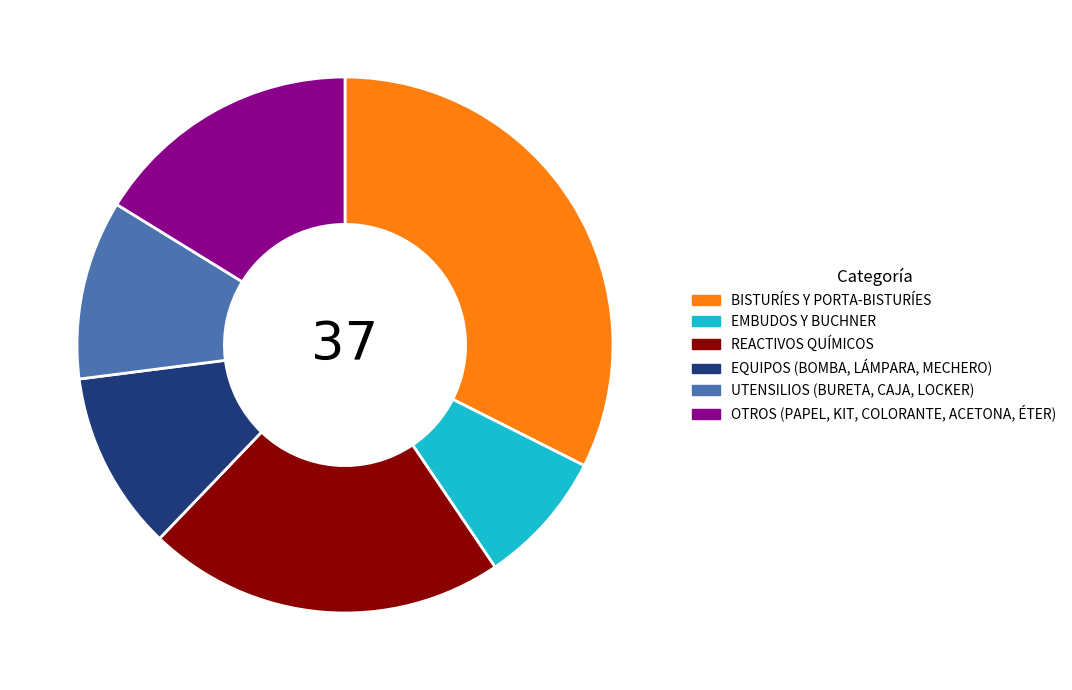

Approximately how many times larger is the value at REACTIVOS QUÍMICOS compared to UTENSILIOS (BURETA, CAJA, LOCKER)?

2.0